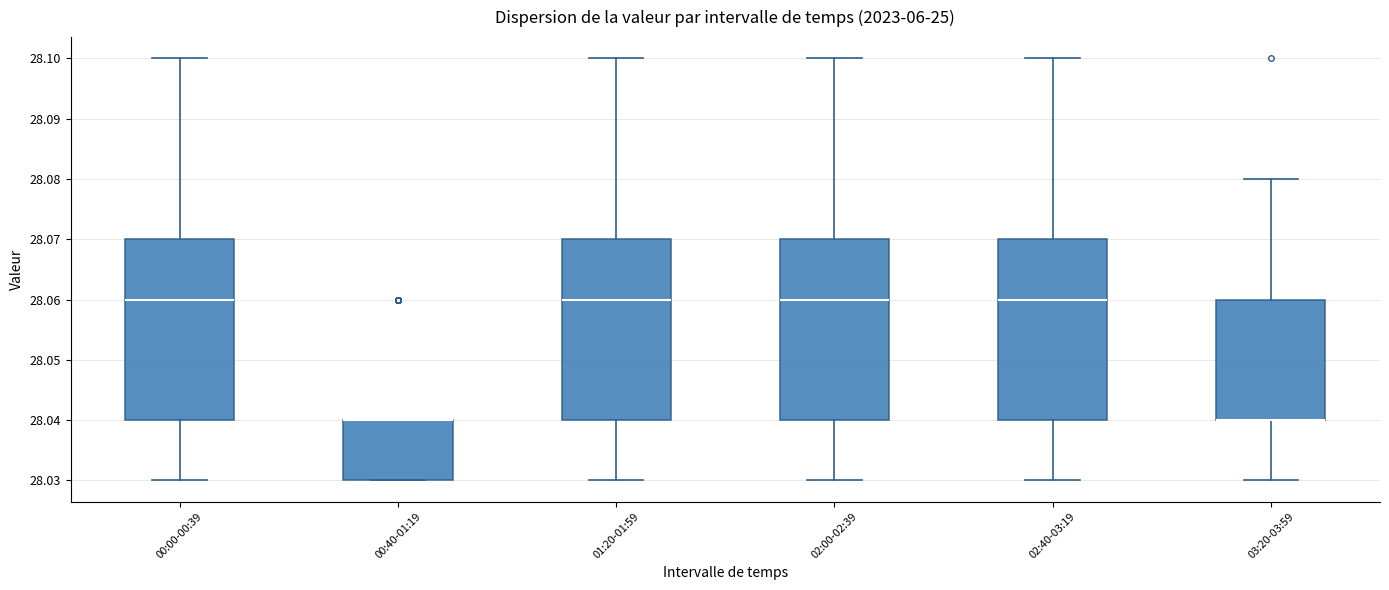

Reading left to right, read every box against the y-axis: the position of its median line, the range the box covers, and the ends of its whiskers. The values are not printed on the chart, so give them approximately, as read against the axis.

00:00-00:39: median 28.06, box 28.04 to 28.07, whiskers 28.03 to 28.10
00:40-01:19: median 28.04 (drawn on the box's upper edge), box 28.03 to 28.04, whiskers 28.03 to 28.04
01:20-01:59: median 28.06, box 28.04 to 28.07, whiskers 28.03 to 28.10
02:00-02:39: median 28.06, box 28.04 to 28.07, whiskers 28.03 to 28.10
02:40-03:19: median 28.06, box 28.04 to 28.07, whiskers 28.03 to 28.10
03:20-03:59: median 28.04 (drawn on the box's lower edge), box 28.04 to 28.06, whiskers 28.03 to 28.08